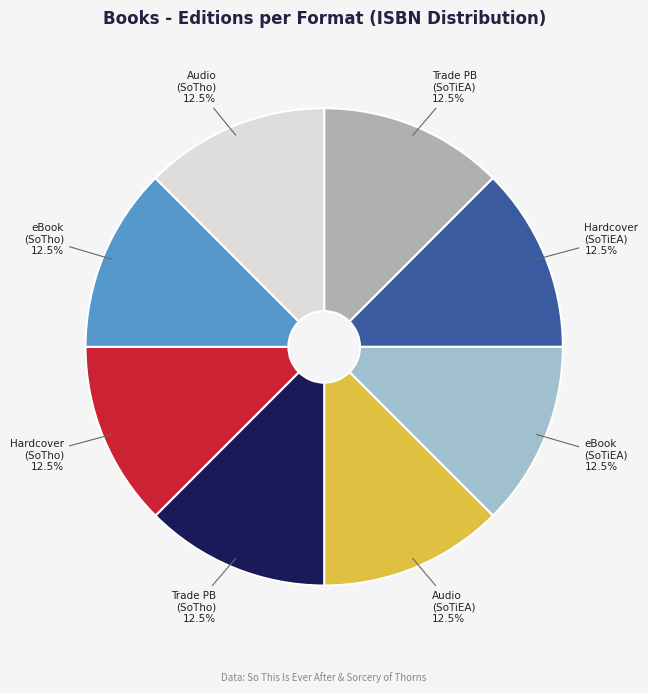

Is there a majority slice in this chart?

No